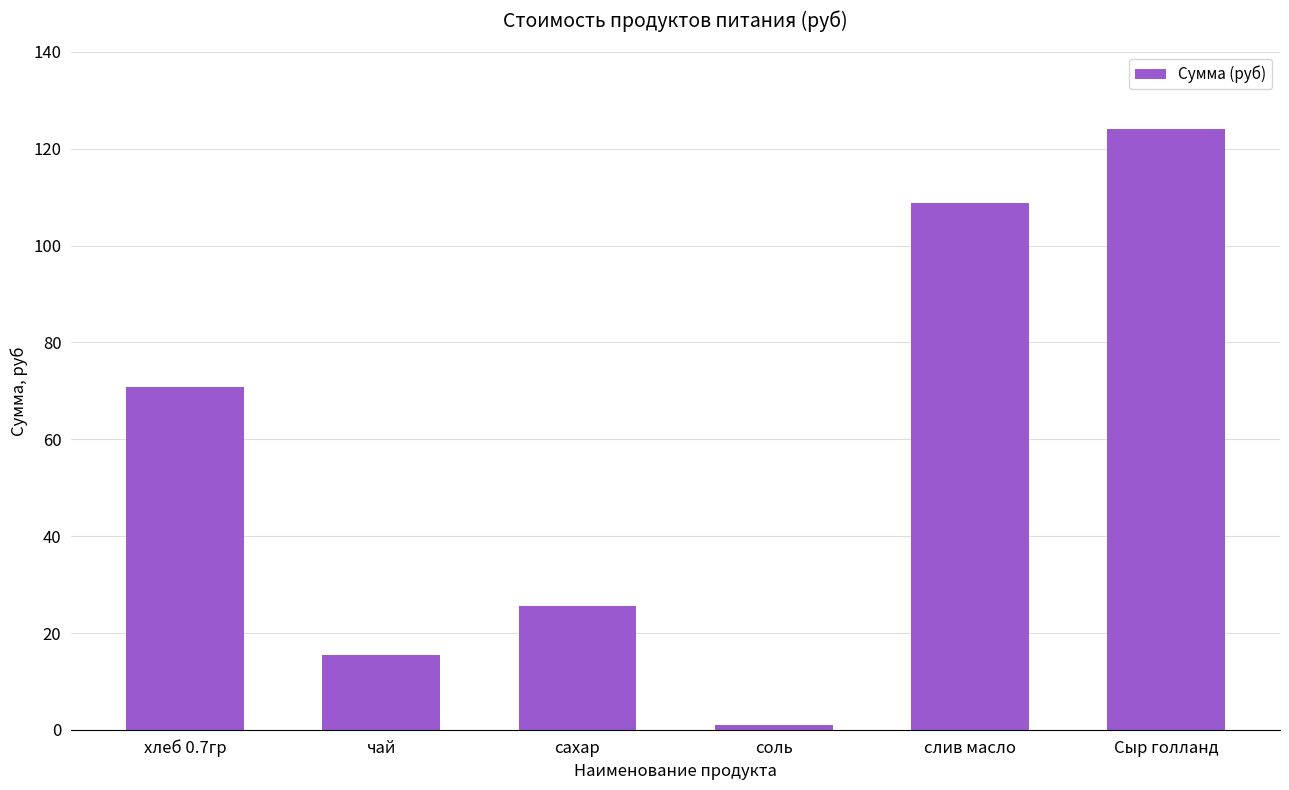

What is the label of the 4th bar from the left?

соль